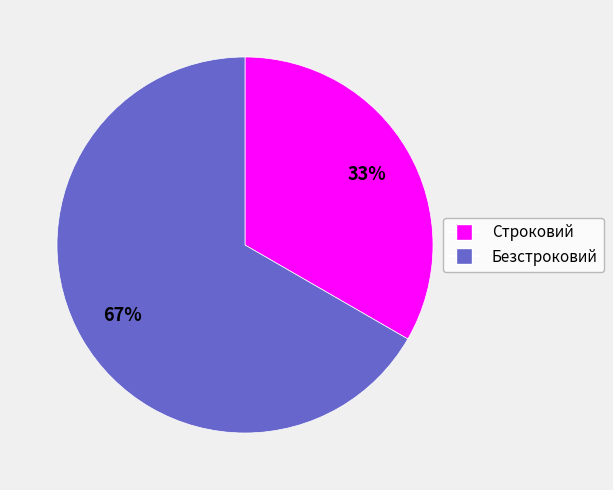

Which has a higher value, Безстроковий or Строковий?

Безстроковий